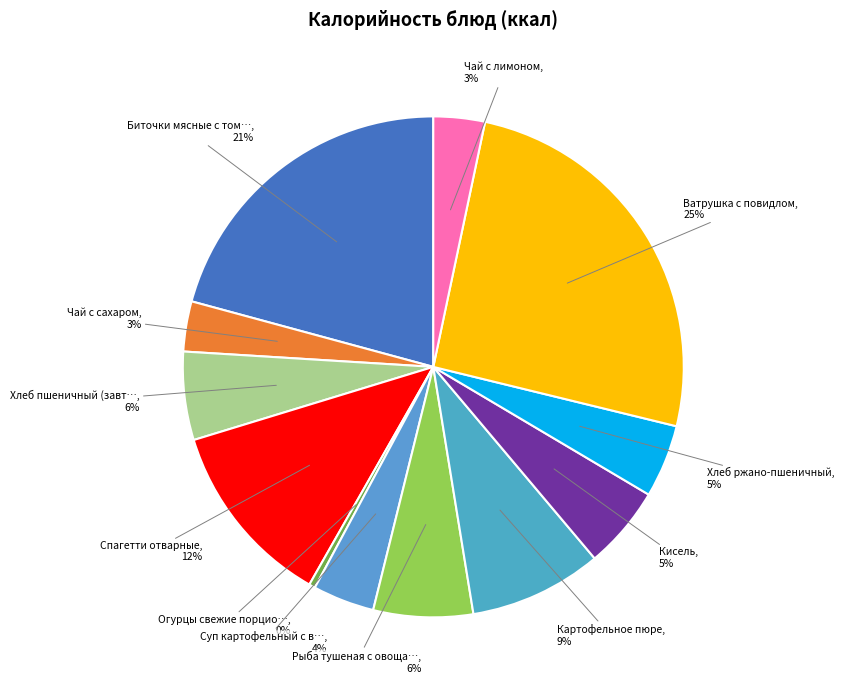

Is it true that Ватрушка с повидлом is 25% of the pie?

True